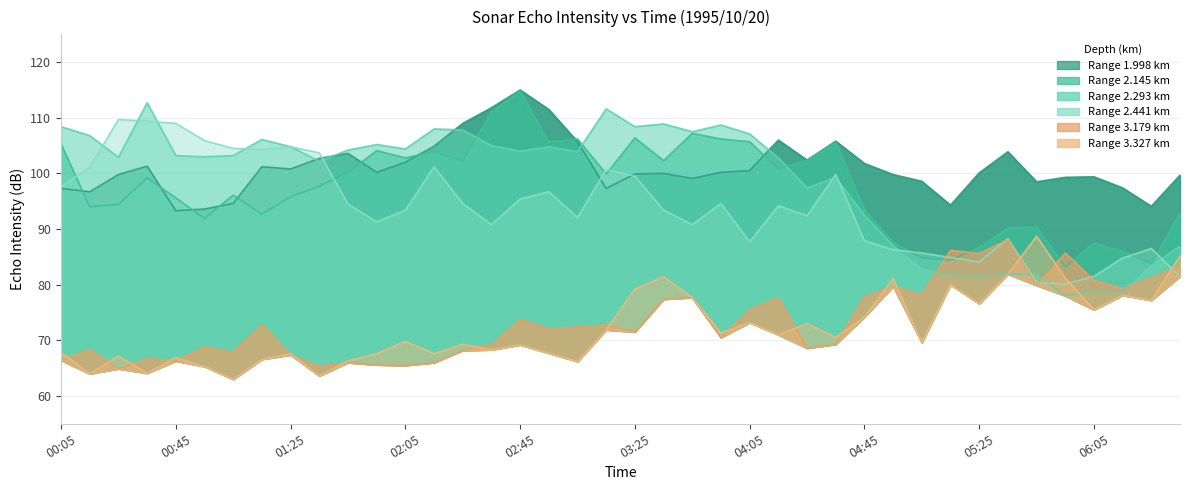

What position from the right is 01:35?

31